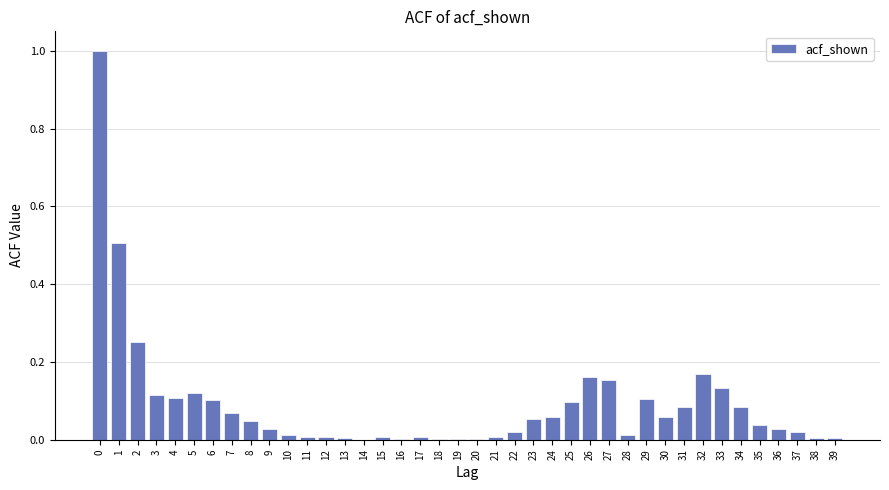

The chart shows a value of 0.1 at 35. True or false?

False